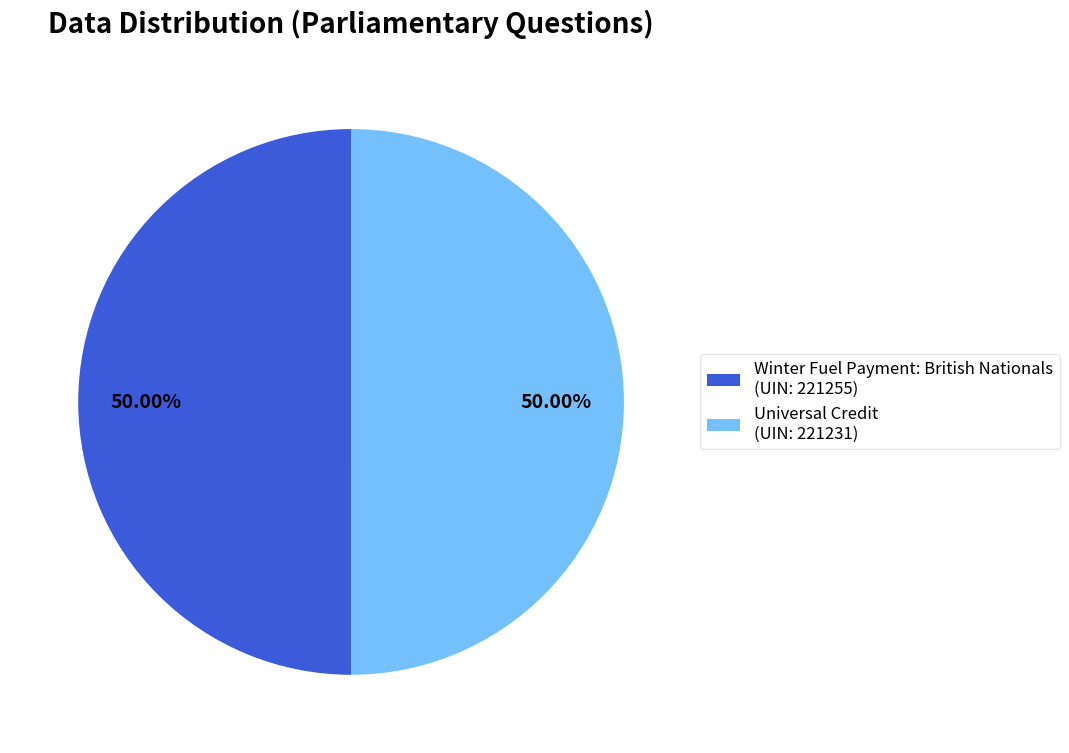

The Winter Fuel Payment: British Nationals slice represents 50% of the pie. True or false?

True